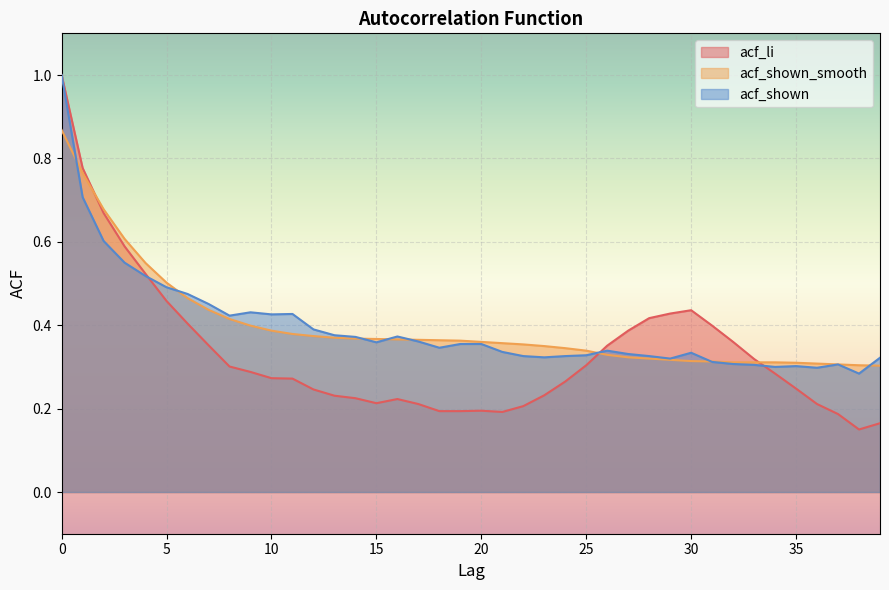

Which has a higher value, 15 or 10?

10